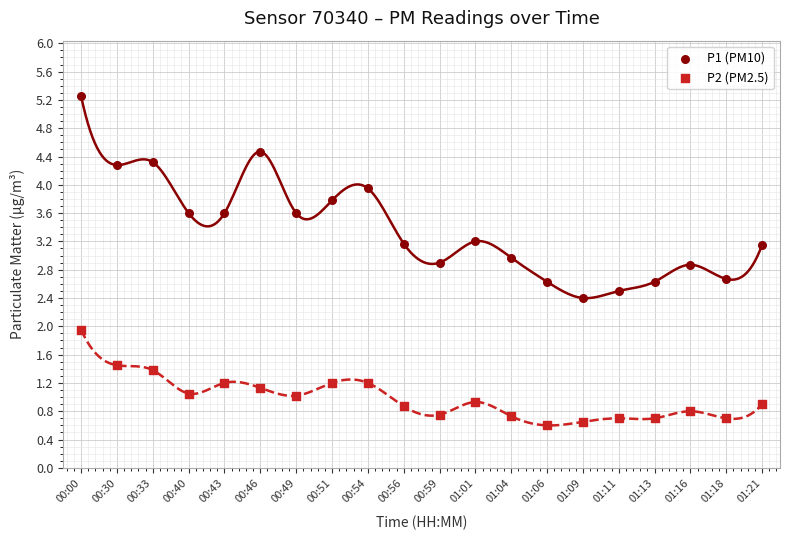

Which series has the widest spread of Y values?

P1 (PM10)